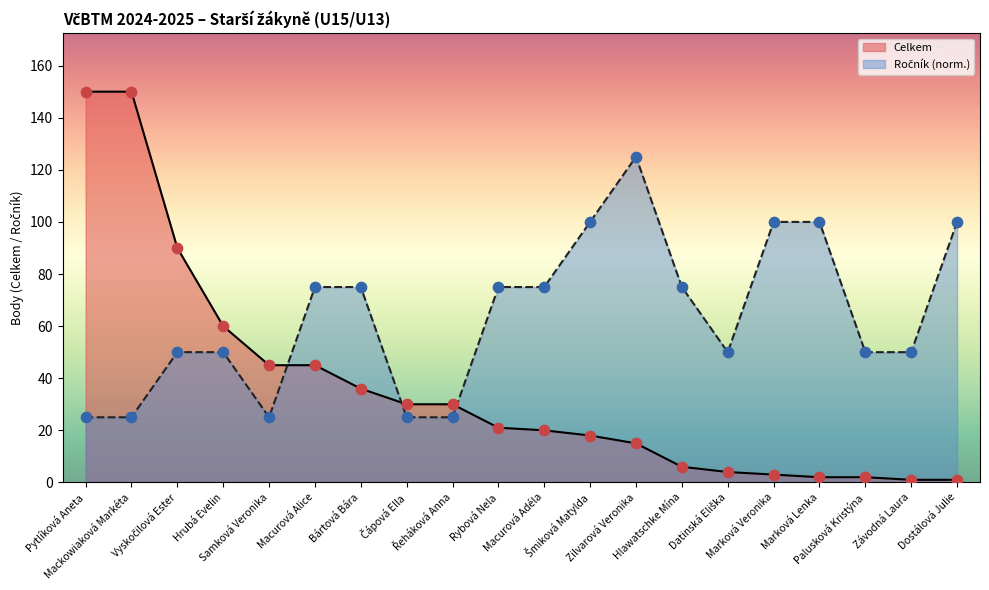

What are all the series names shown in the legend?

Celkem, Ročník